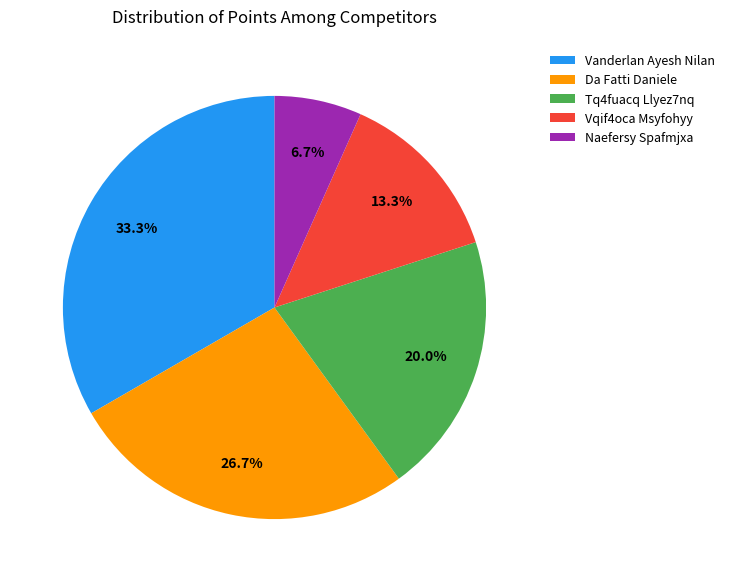

Which category has the biggest portion of the pie?

Vanderlan Ayesh Nilan